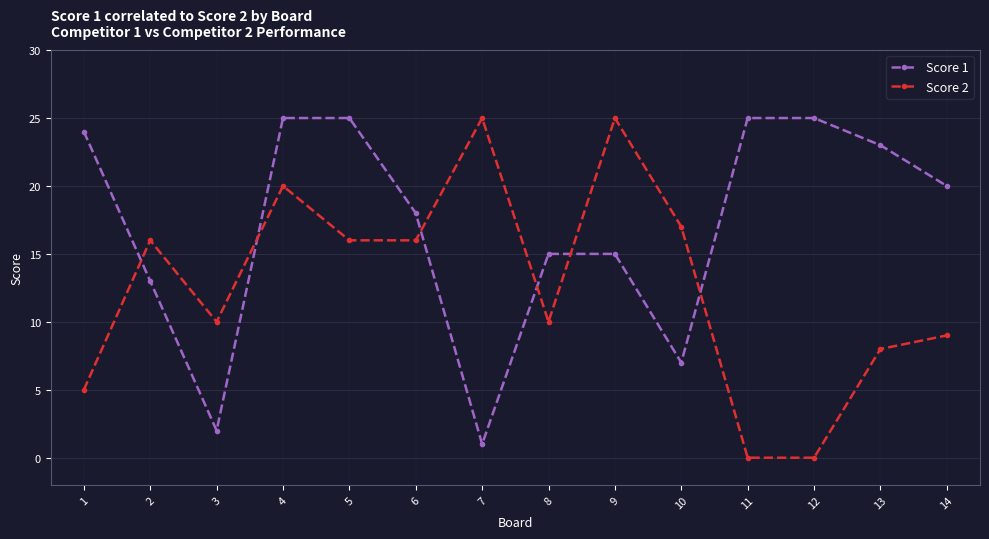

How many data points does each series have?

14